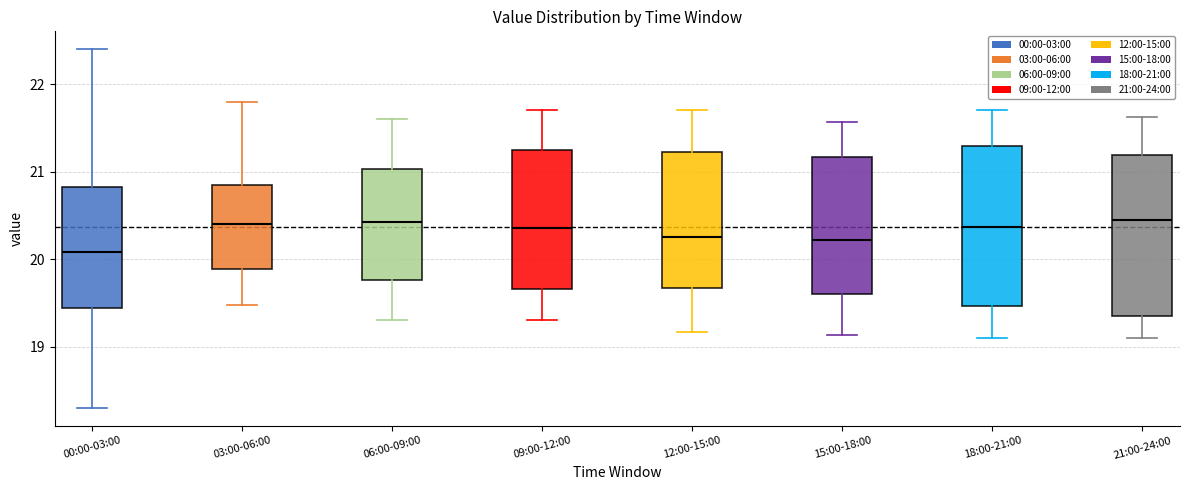

Reading left to right, transcribe this box plot: for each box, give where its median line is, the range the box spans, and where its two whiskers end, as read against the y-axis. The values are not printed on the chart, so give them approximately, as read against the axis.

00:00-03:00: median 20.1, box 19.4 to 20.8, whiskers 18.3 to 22.4
03:00-06:00: median 20.4, box 19.9 to 20.9, whiskers 19.5 to 21.8
06:00-09:00: median 20.4, box 19.8 to 21.0, whiskers 19.3 to 21.6
09:00-12:00: median 20.4, box 19.7 to 21.2, whiskers 19.3 to 21.7
12:00-15:00: median 20.3, box 19.7 to 21.2, whiskers 19.2 to 21.7
15:00-18:00: median 20.2, box 19.6 to 21.2, whiskers 19.1 to 21.6
18:00-21:00: median 20.4, box 19.5 to 21.3, whiskers 19.1 to 21.7
21:00-24:00: median 20.5, box 19.4 to 21.2, whiskers 19.1 to 21.6